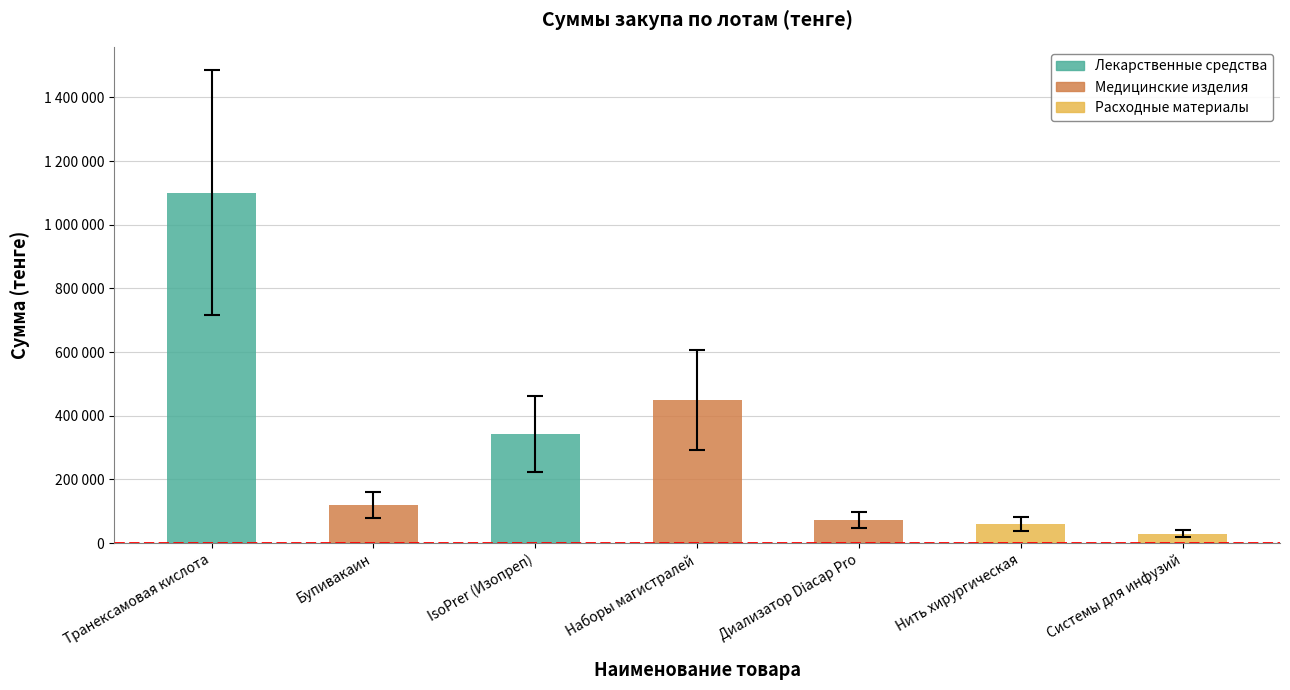

True or false: the data shows 39000 at Нить хирургическая.

True